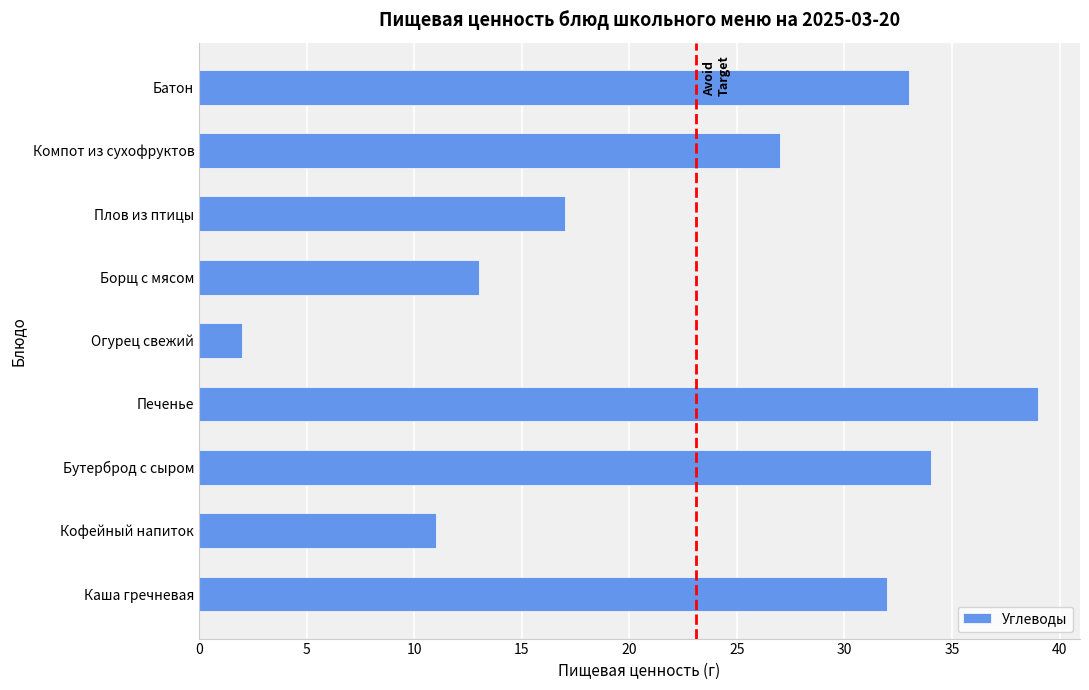

Rank the categories by value from highest to lowest.

Печенье, Бутерброд с сыром, Батон, Каша гречневая, Компот из сухофруктов, Плов из птицы, Борщ с мясом, Кофейный напиток, Огурец свежий